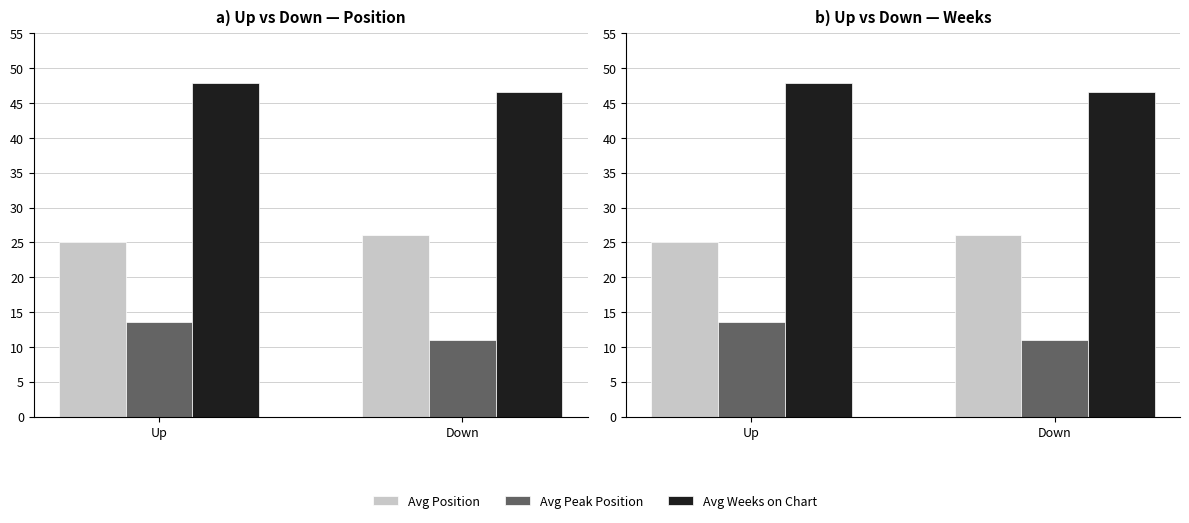

Which has a higher value, Up or Down?

Down